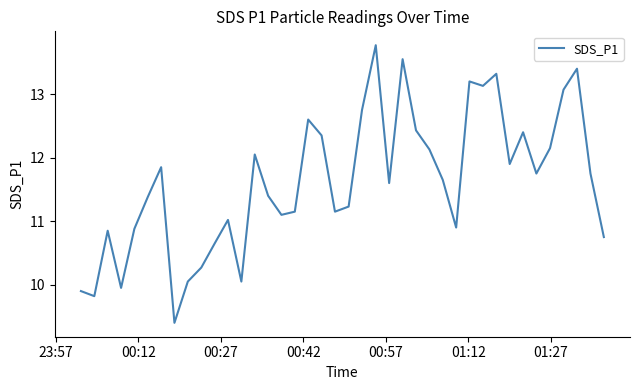

What is the difference between the maximum and minimum values?

4.4